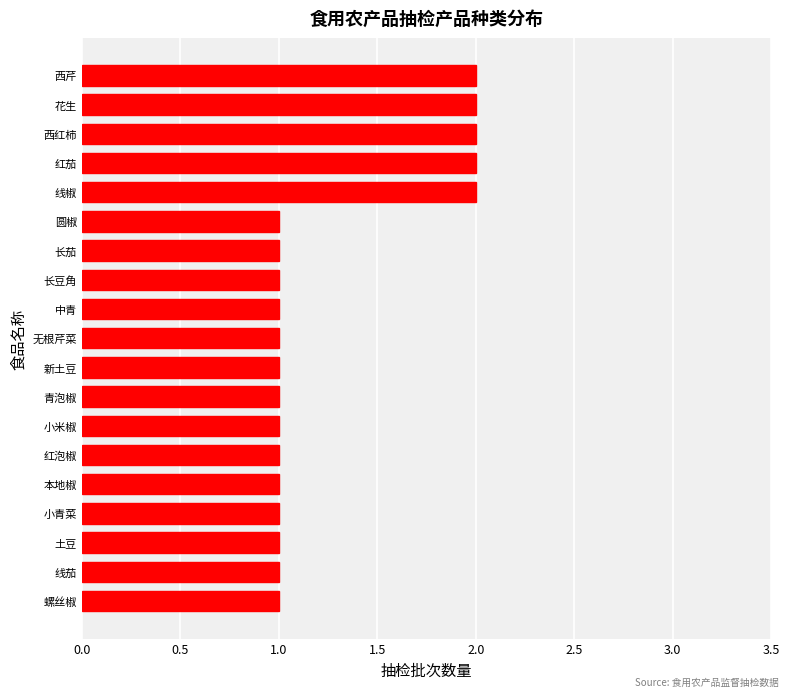

Between 红泡椒 and 红茄, which is larger?

红茄